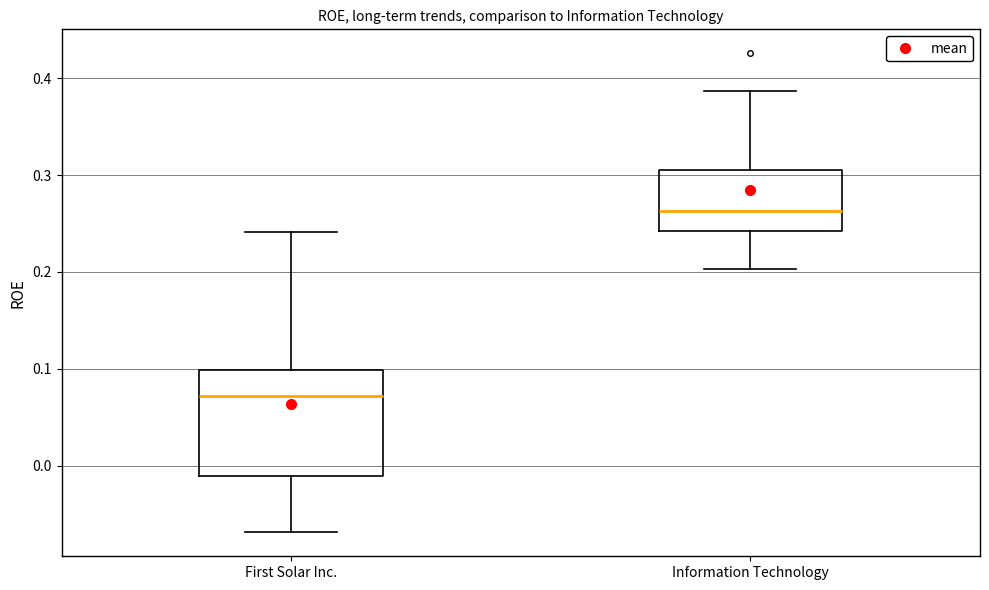

Comparing the boxes themselves (not the whiskers), which one is the tallest?

First Solar Inc.